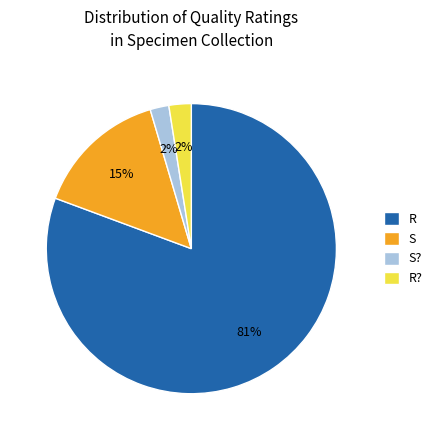

Combined, do S? and R? account for over 50%?

No